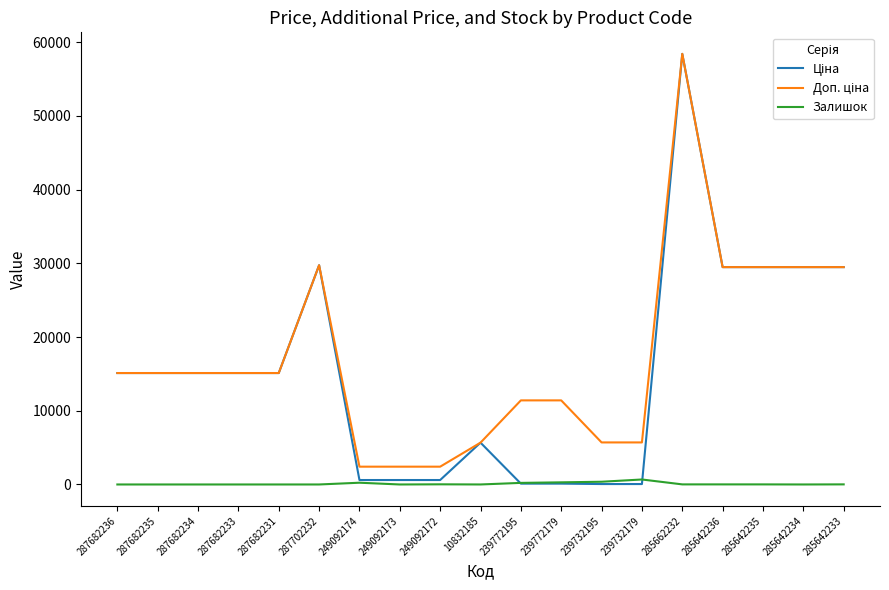

What is the difference between the highest and lowest values at 287682233?

15120.0